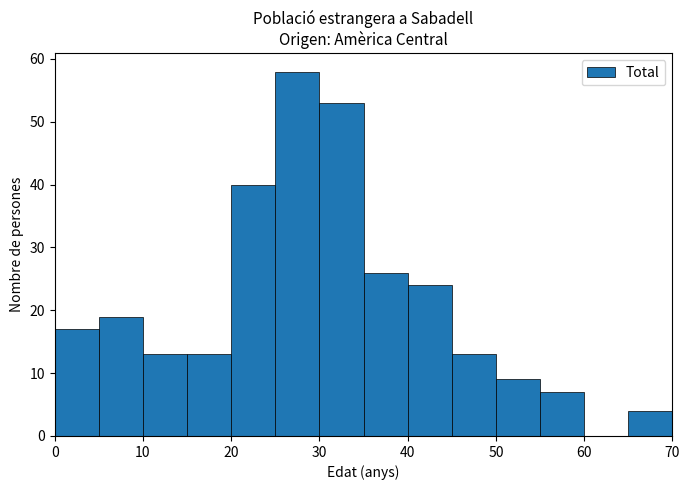

Reading left to right, list every bar in this chart as the range it spans on the x-axis followed by its height. The values are not printed on the chart, so give them approximately, as read against the axis.

0 to 5: 17
5 to 10: 19
10 to 15: 13
15 to 20: 13
20 to 25: 40
25 to 30: 58
30 to 35: 53
35 to 40: 26
40 to 45: 24
45 to 50: 13
50 to 55: 9
55 to 60: 7
60 to 65: 0
65 to 70: 4